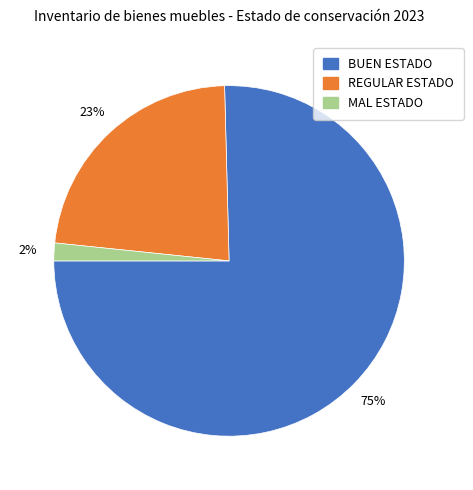

Rank the categories by value from lowest to highest.

MAL ESTADO, REGULAR ESTADO, BUEN ESTADO